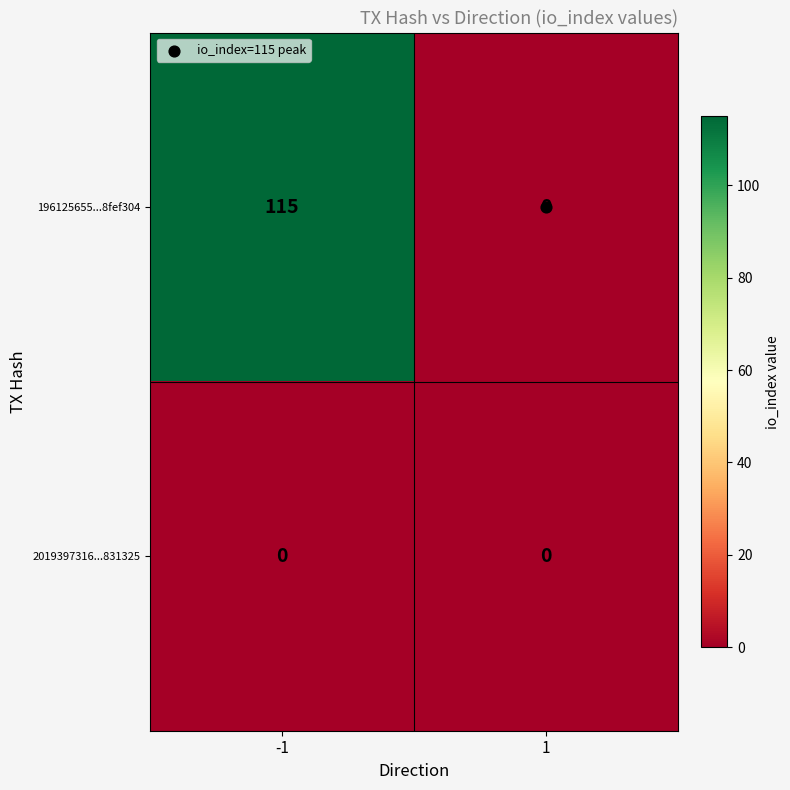

Which series has the largest total across all categories?

196125655...8fef304